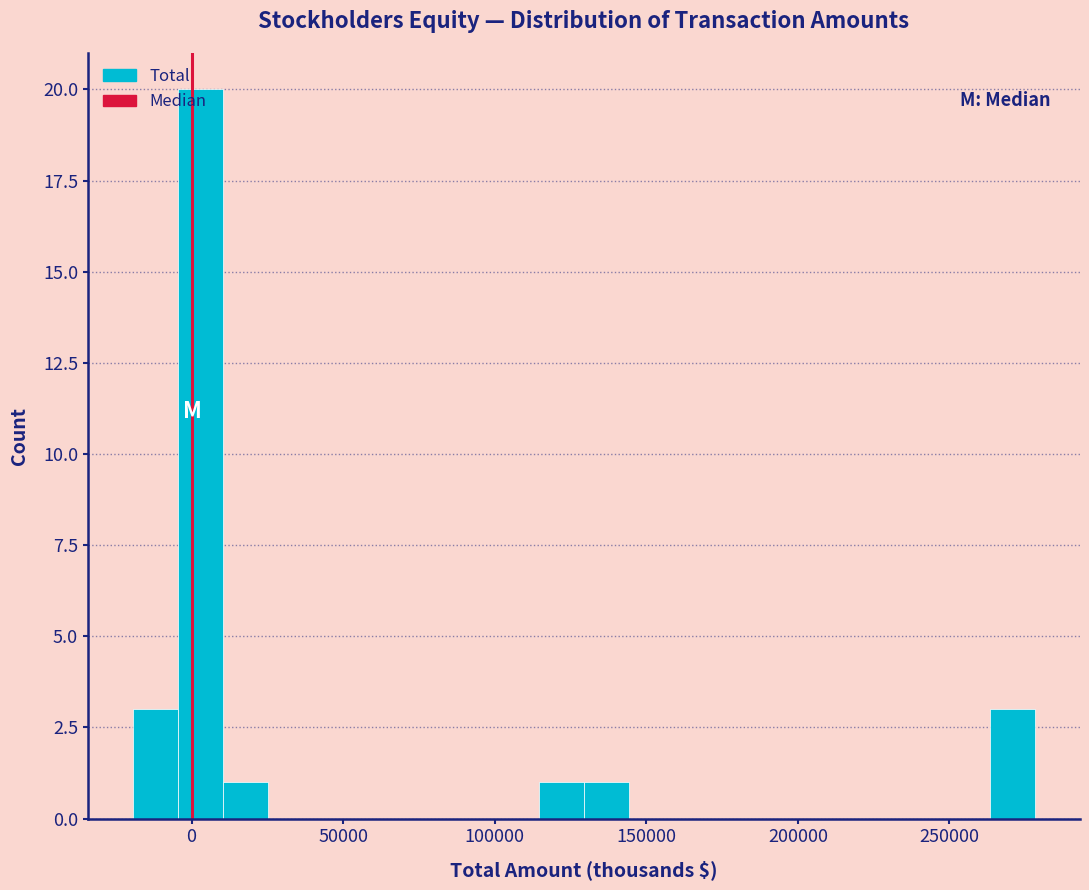

Around what value on the x-axis is the tallest bar? Give the approximate position of its centre, as read against the axis.

5000